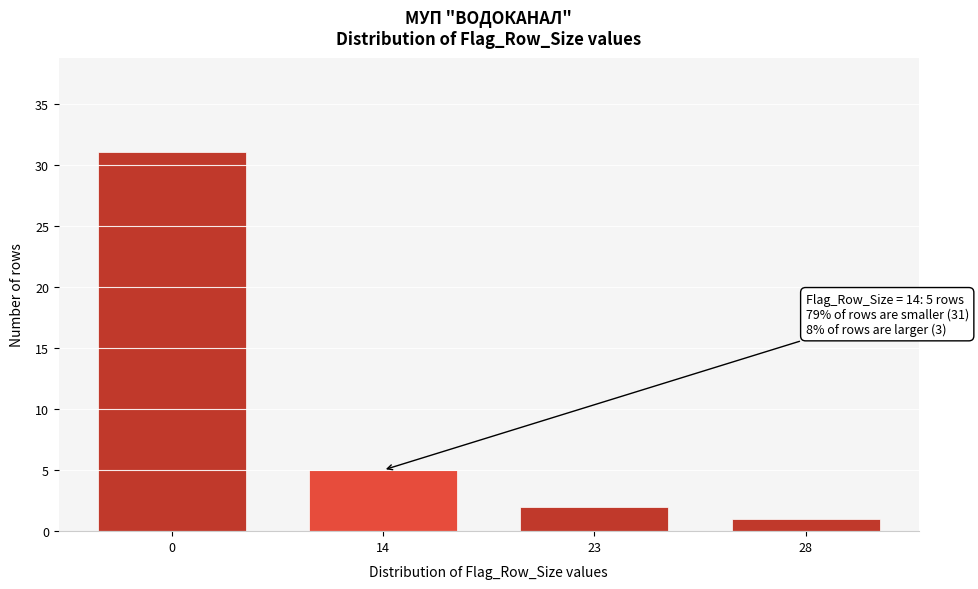

Reading left to right, extract all data points from this chart.

0=31	14=5	23=2	28=1